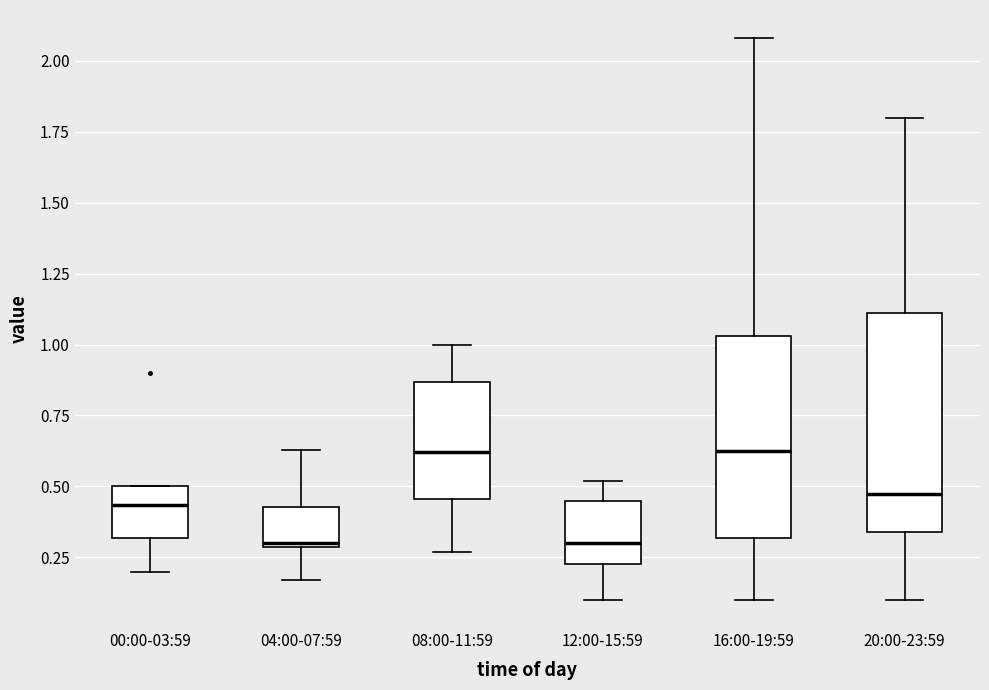

Reading left to right, transcribe this box plot: for each box, give where its median line is, the range the box spans, and where its two whiskers end, as read against the y-axis. The values are not printed on the chart, so give them approximately, as read against the axis.

00:00-03:59: median 0.45, box 0.30 to 0.50, whiskers 0.20 to 0.50
04:00-07:59: median 0.30, box 0.30 to 0.45, whiskers 0.15 to 0.65
08:00-11:59: median 0.60, box 0.45 to 0.85, whiskers 0.25 to 1.00
12:00-15:59: median 0.30, box 0.25 to 0.45, whiskers 0.10 to 0.50
16:00-19:59: median 0.65, box 0.30 to 1.05, whiskers 0.10 to 2.10
20:00-23:59: median 0.50, box 0.35 to 1.10, whiskers 0.10 to 1.80